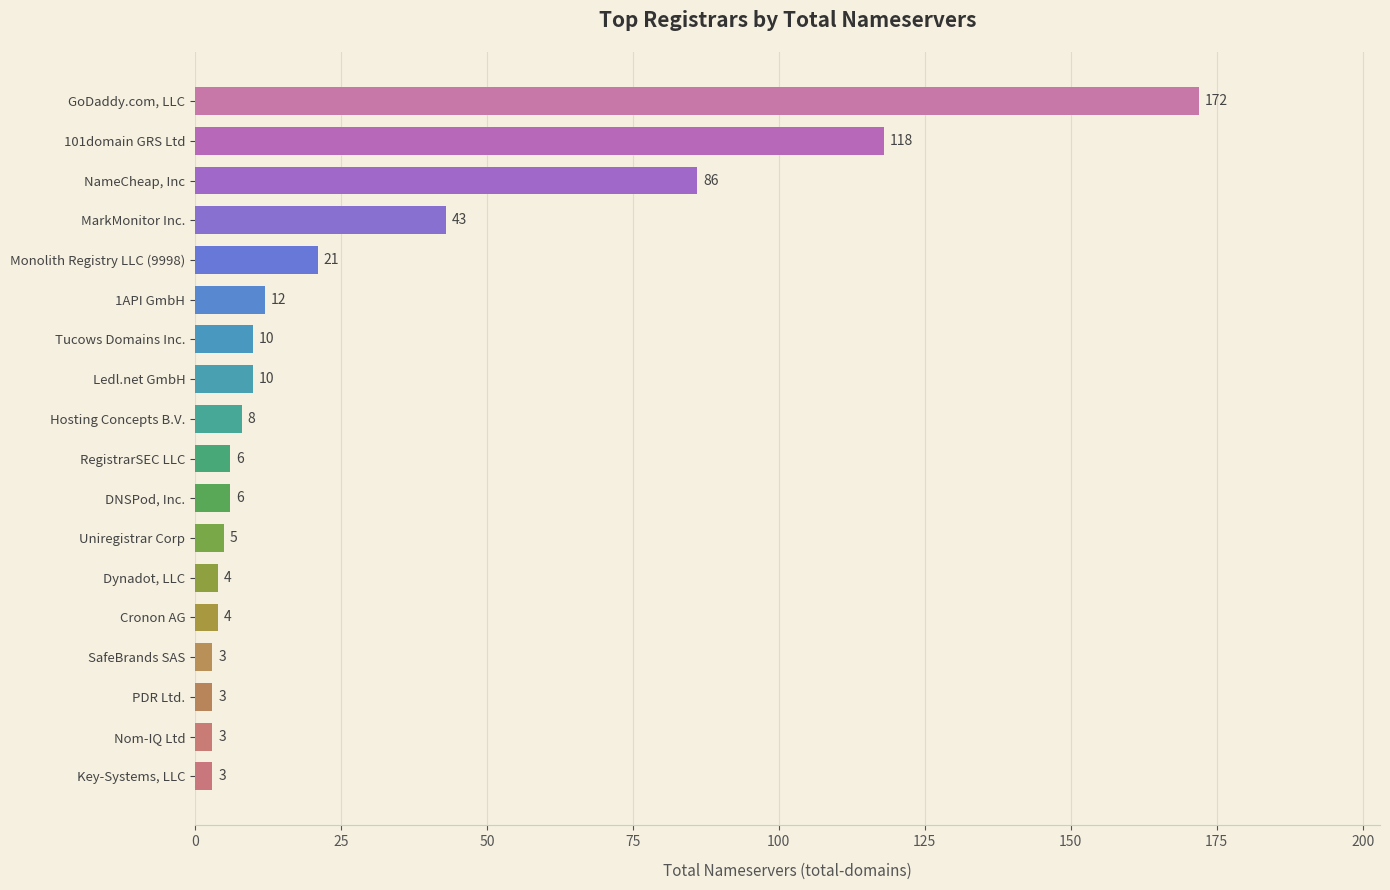

The chart shows a value of 160 at 101domain GRS Ltd. True or false?

False